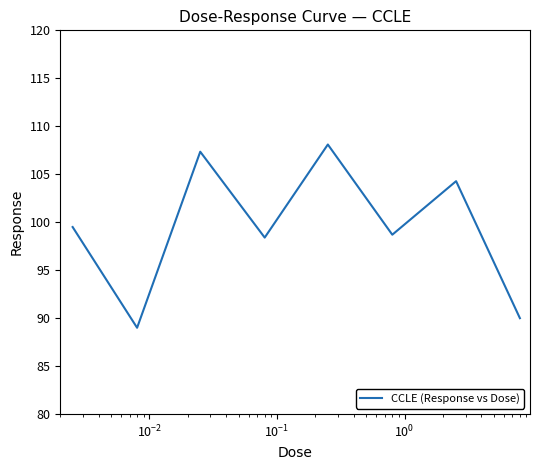

Does the chart have visible grid lines?

No